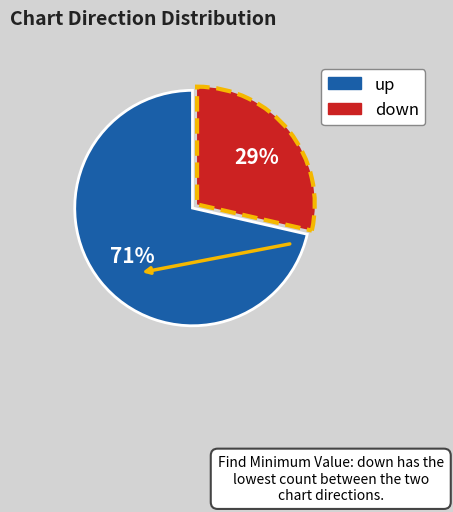

Which category accounts for the majority?

up